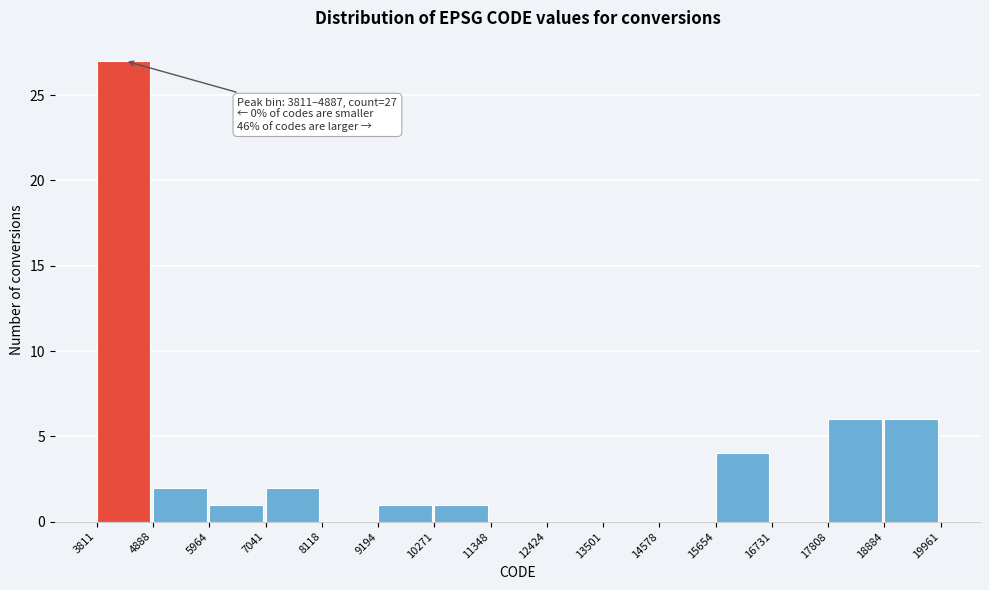

Which range on the x-axis has the tallest bar?

3811 to 4888